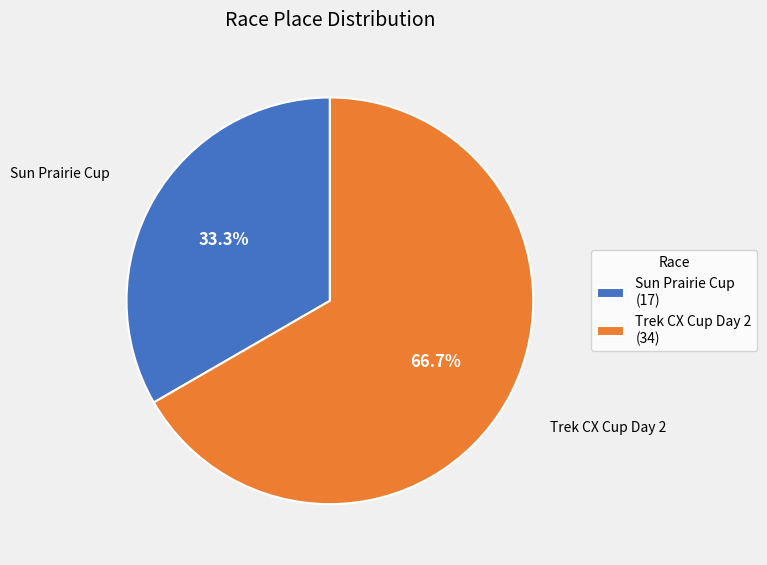

To the nearest percent, what is the difference between the largest and smallest slice percentages?

33%